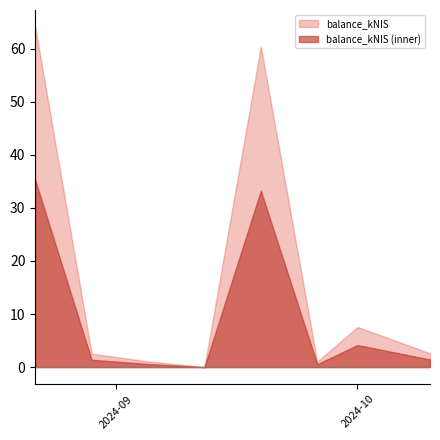

Is it true that the value at 2024-10-01 is 11.1?

False